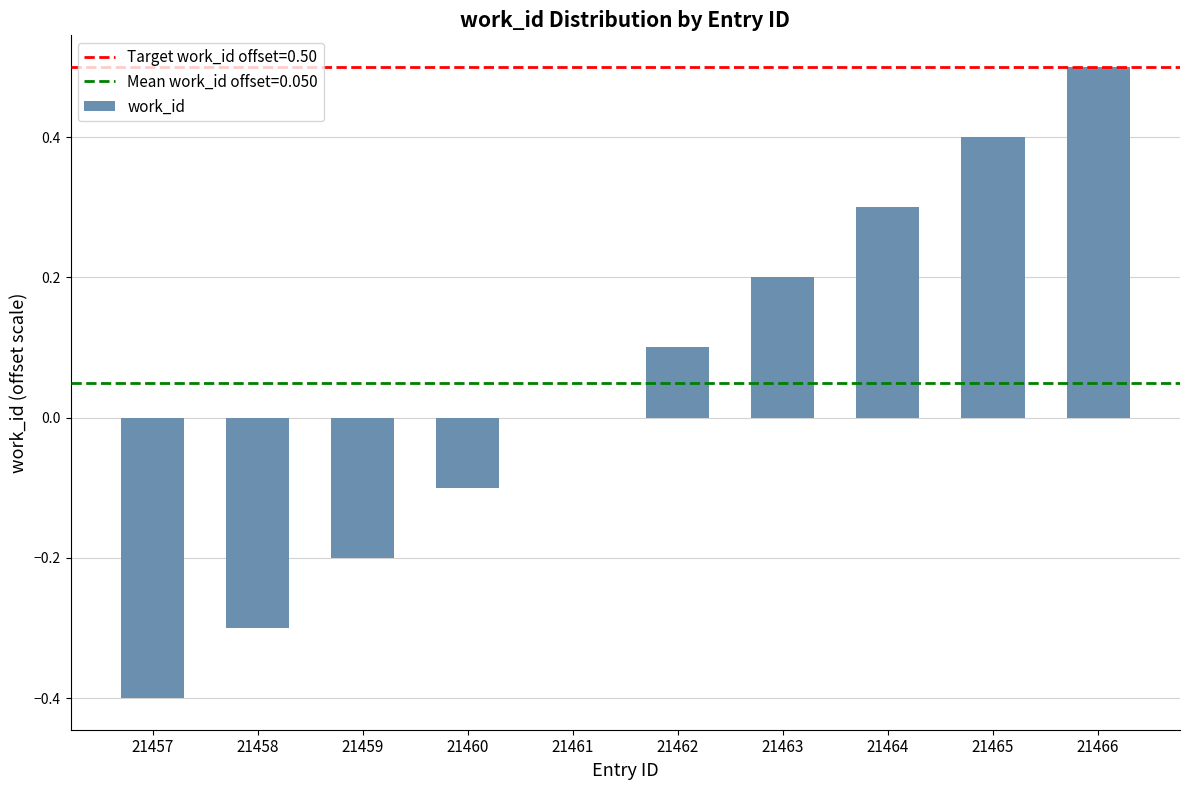

Is it true that the value at 21463 is 0.2?

True